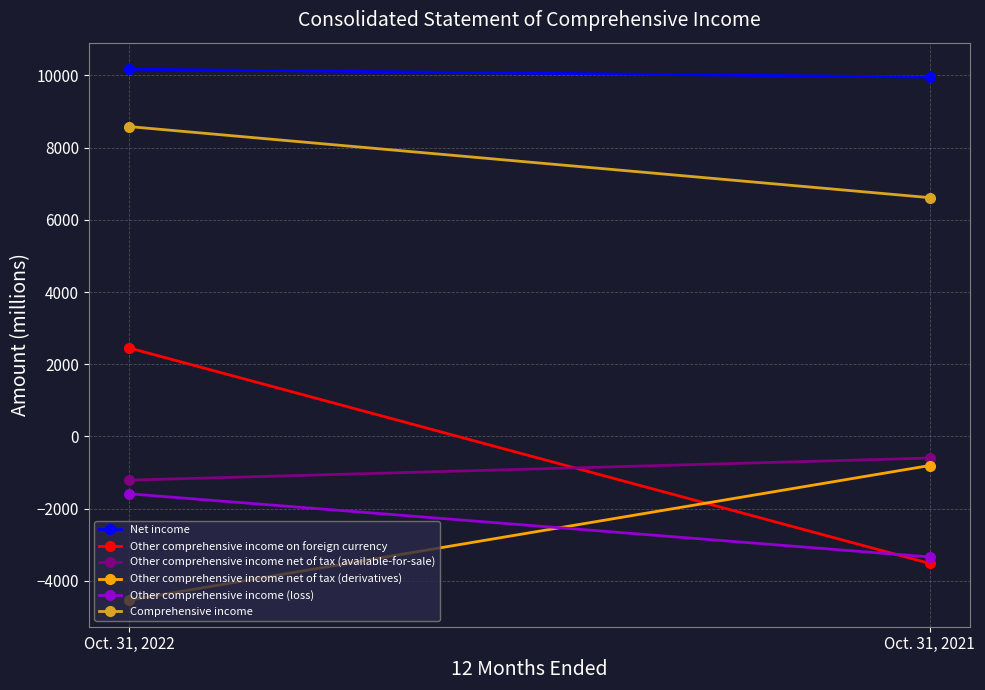

Reading right to left, transcribe all the data shown in this chart.

Net income: 9955	10174
Other comprehensive income on foreign currency: -3520	2454
Other comprehensive income net of tax (available-for-sale): -600	-1212
Other comprehensive income net of tax (derivatives): -806	-4537
Other comprehensive income (loss): -3340	-1589
Comprehensive income: 6615	8585